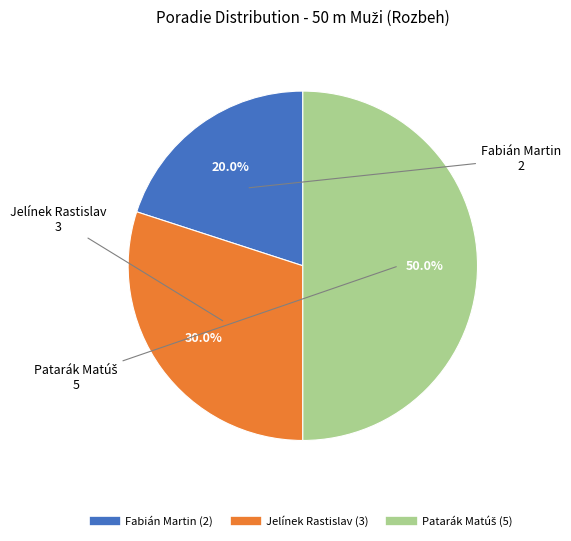

How many slices are in this pie chart?

3